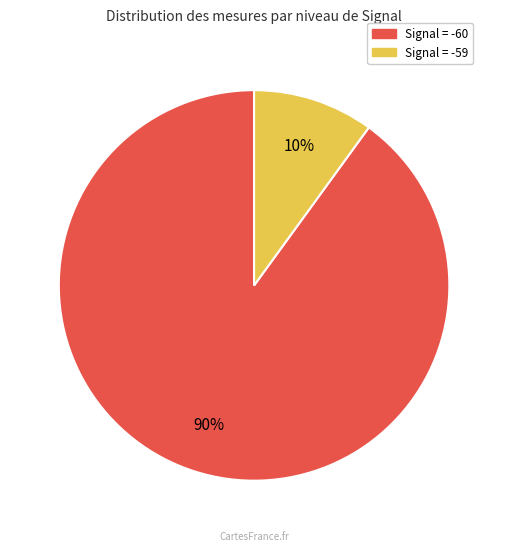

To the nearest percent, what is the difference between the largest and smallest slice percentages?

80%